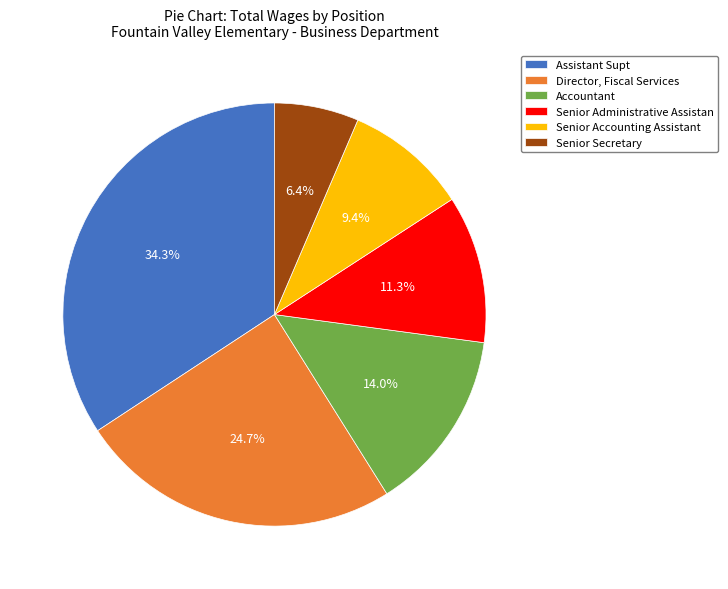

Between Senior Secretary and Assistant Supt, which is larger?

Assistant Supt